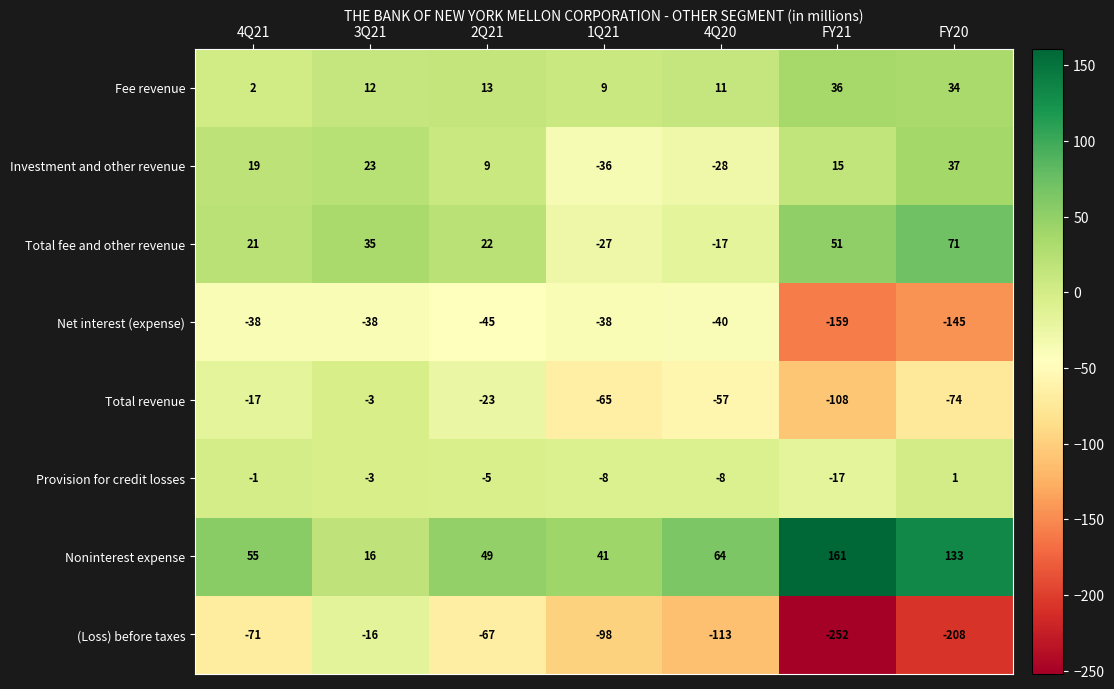

Which series has the largest total across all categories?

Noninterest expense